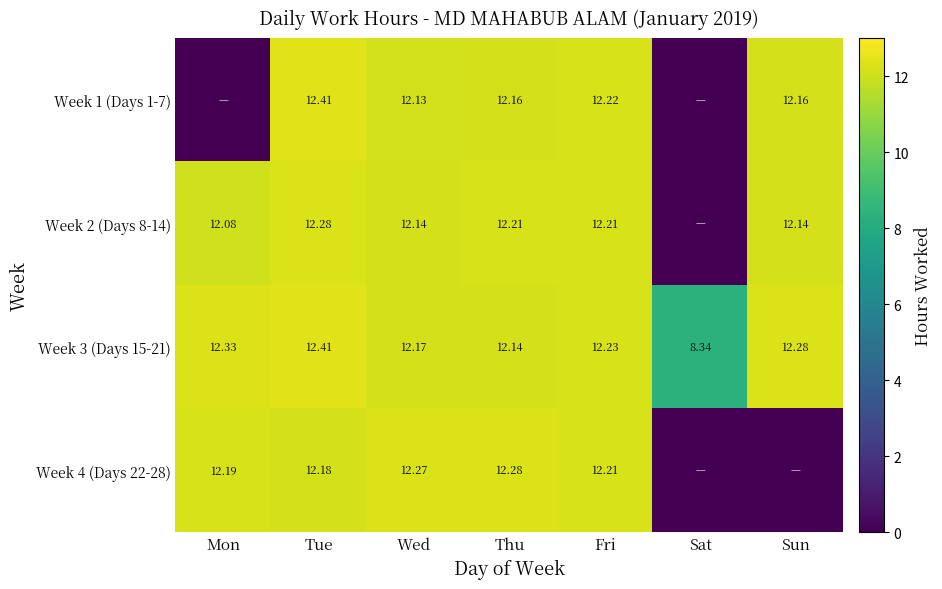

The value of Week 4 (Days 22-28) at Mon is 17.0. True or false?

False